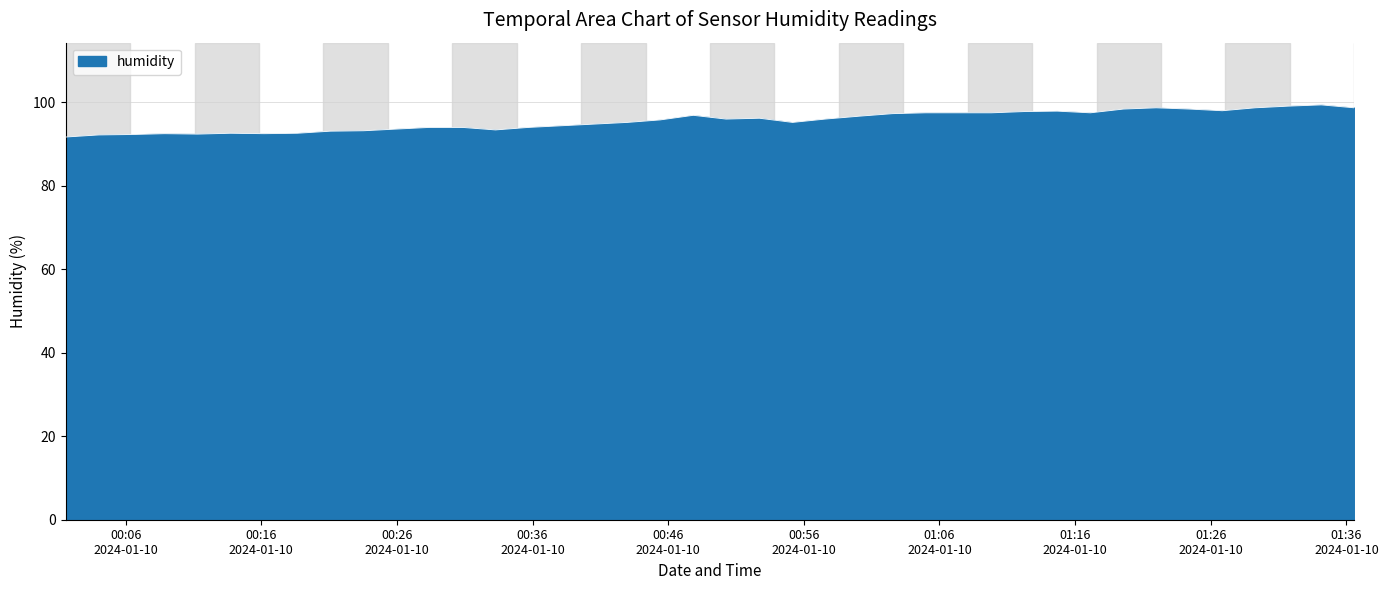

What is the greatest value displayed?

99.4